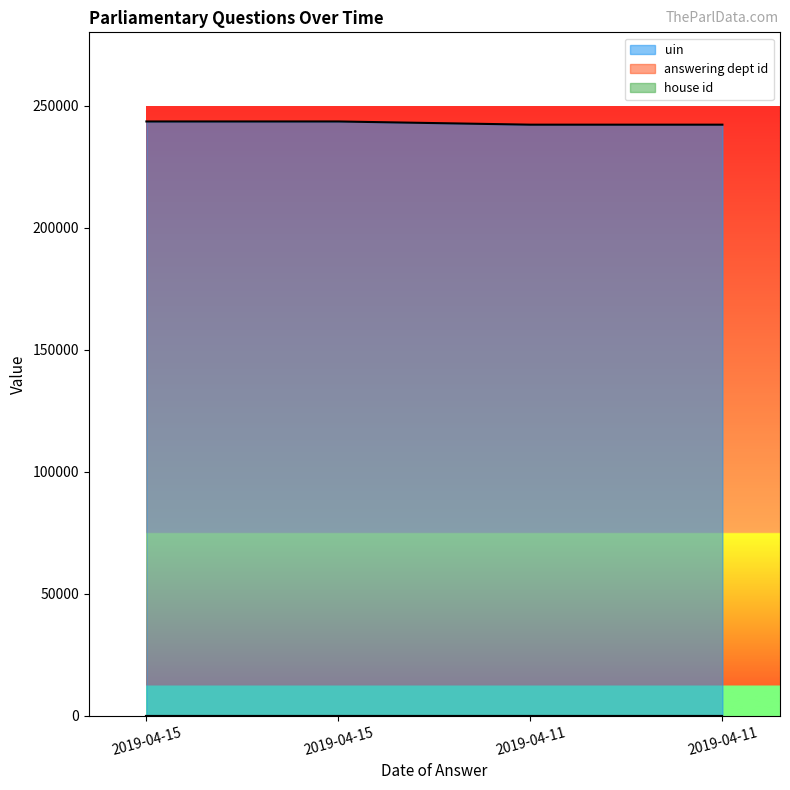

What are all the series names shown in the legend?

uin, answering dept id, house id